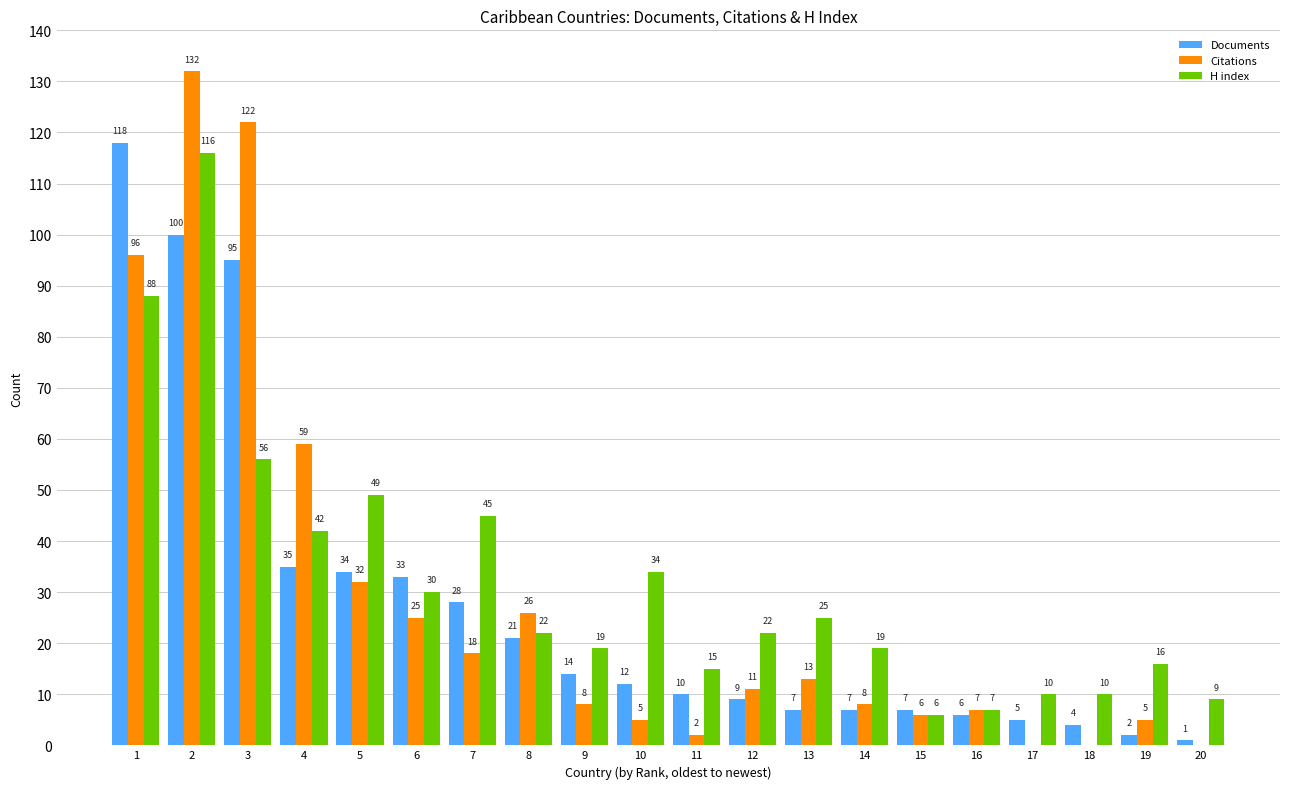

Which series changed the most between 1 and 9?

Documents